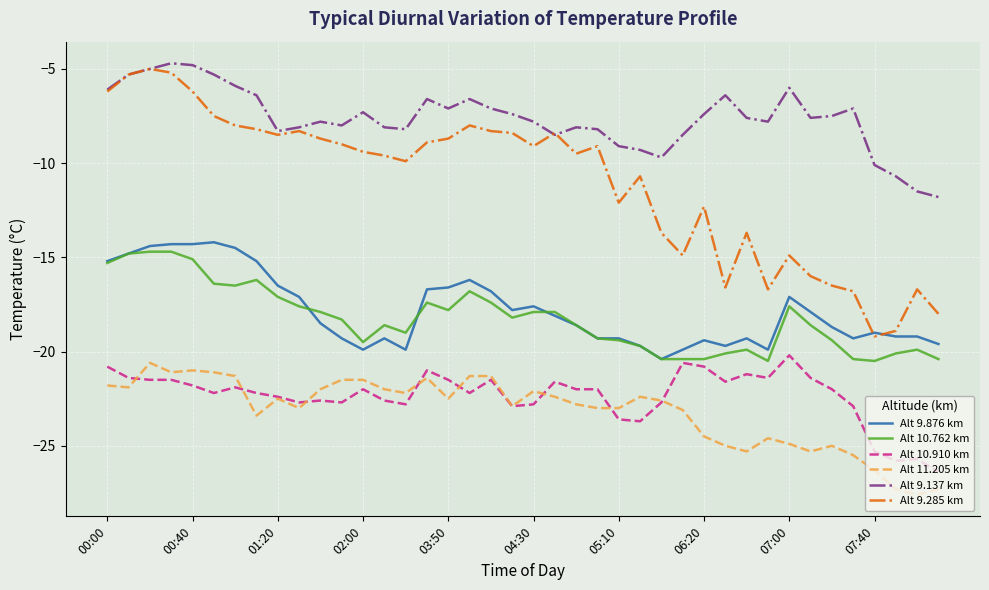

Which series has the largest total across all categories?

Alt 9.137 km